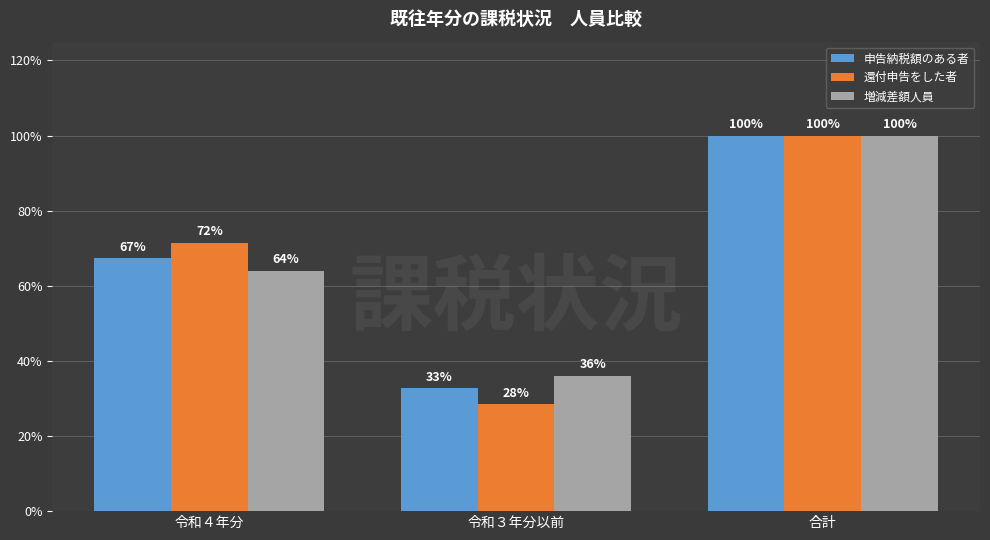

What is the difference between the second highest and minimum values in the 増減差額人員 series?

28.0